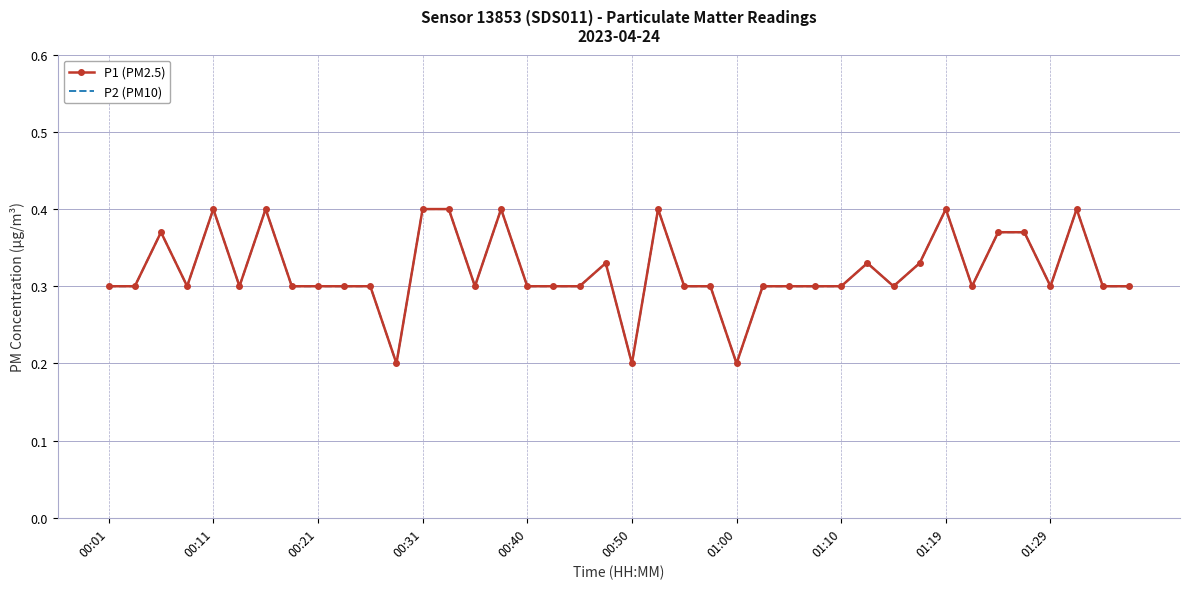

Where is P1 (PM2.5) nearest to the value 0?

11